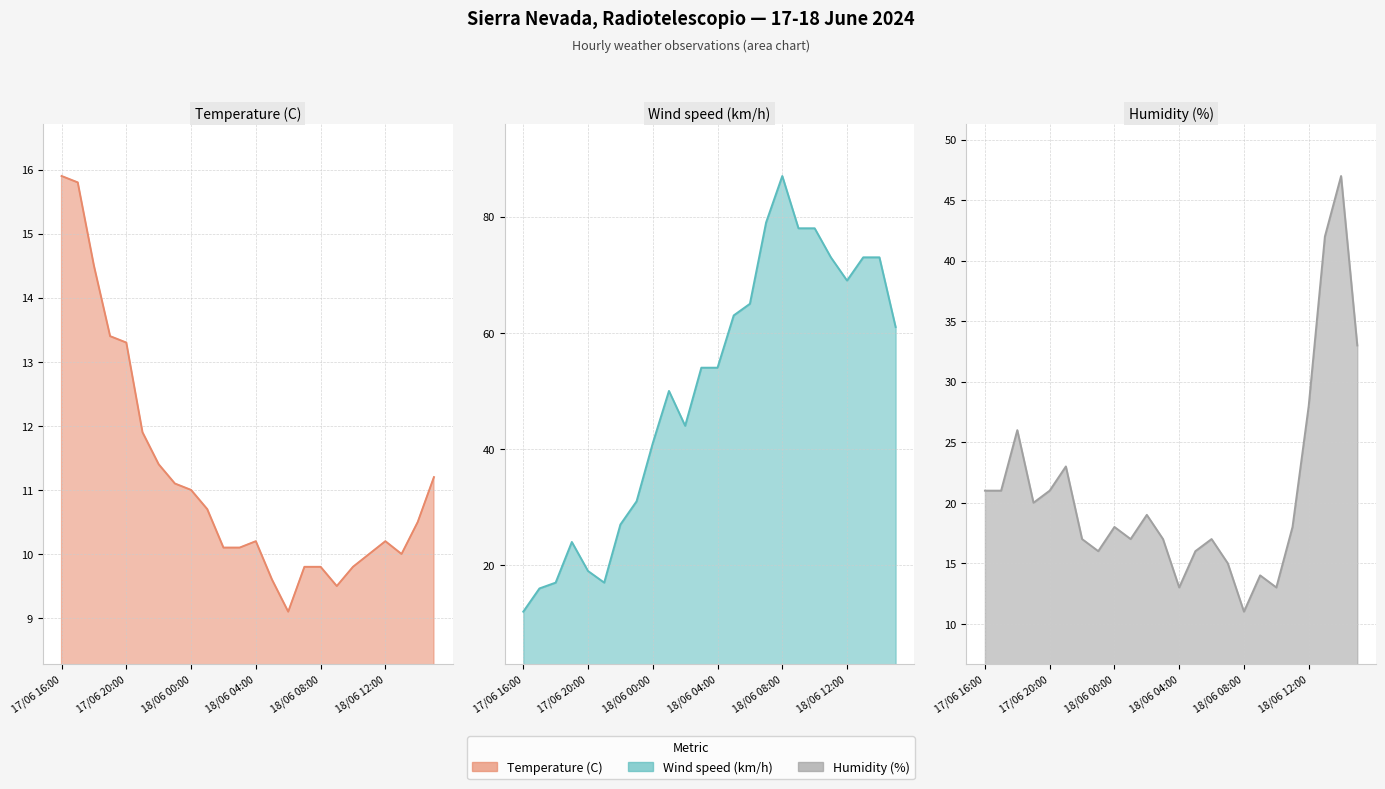

True or false: Wind speed (km/h) has a value of 27.9 at 18/06 02:00.

False